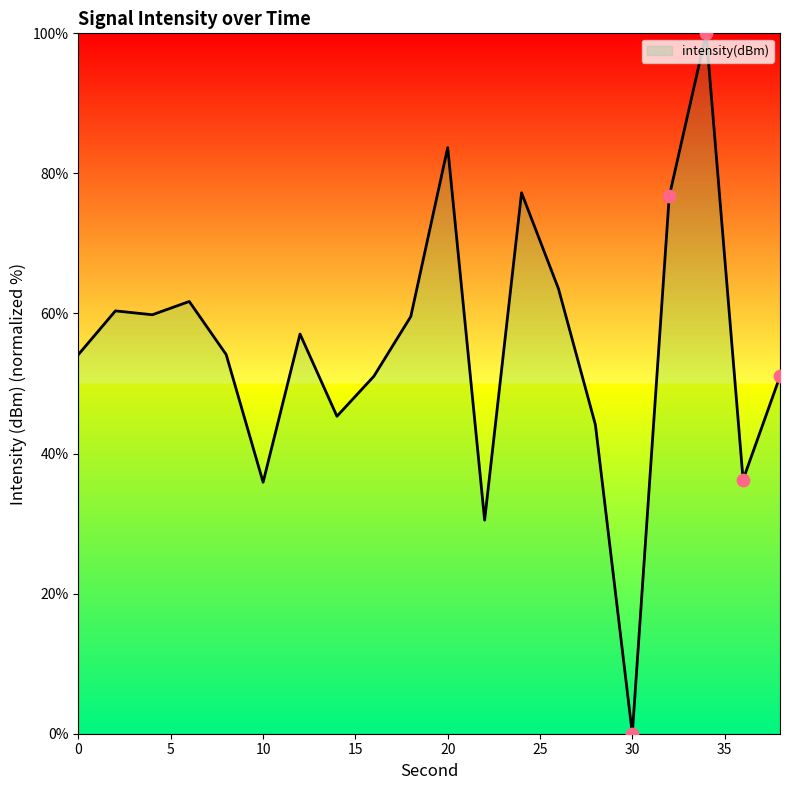

What is the difference between the maximum and minimum values?

100.0